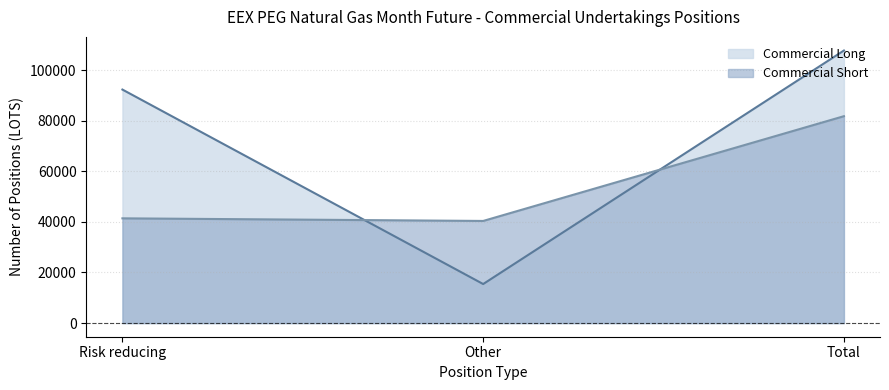

What is the highest value of the Commercial Short series?

81758.1